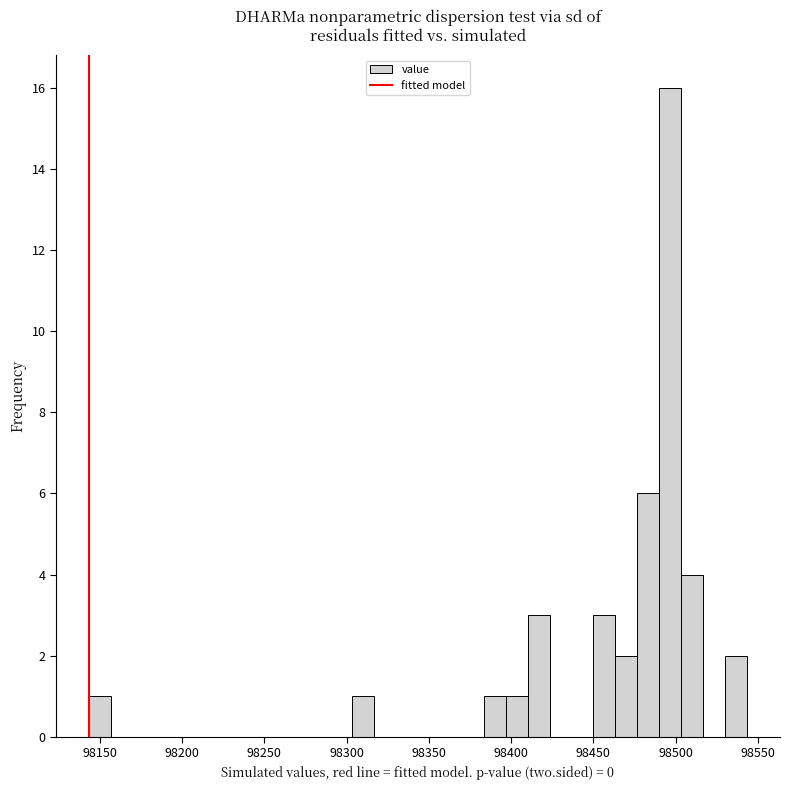

Around what value on the x-axis is the tallest bar? Give the approximate position of its centre, as read against the axis.

98495